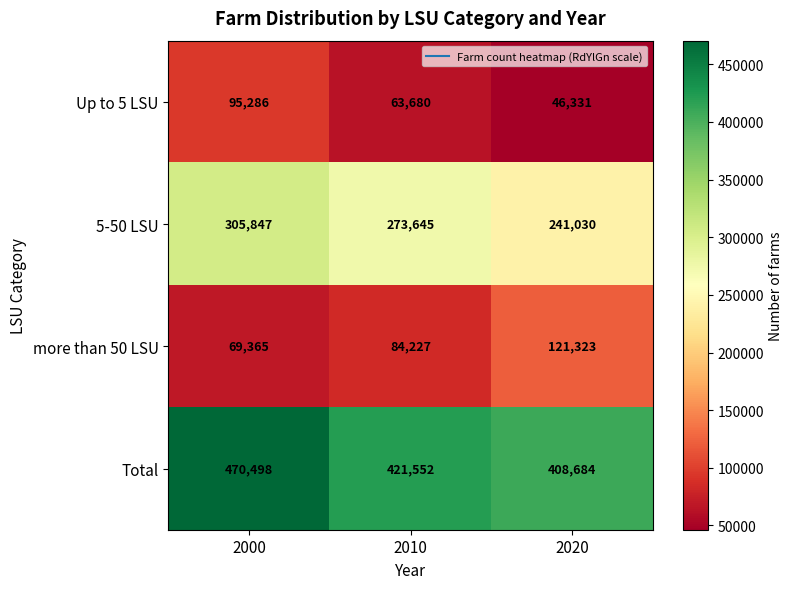

Which series has the largest total across all categories?

Total